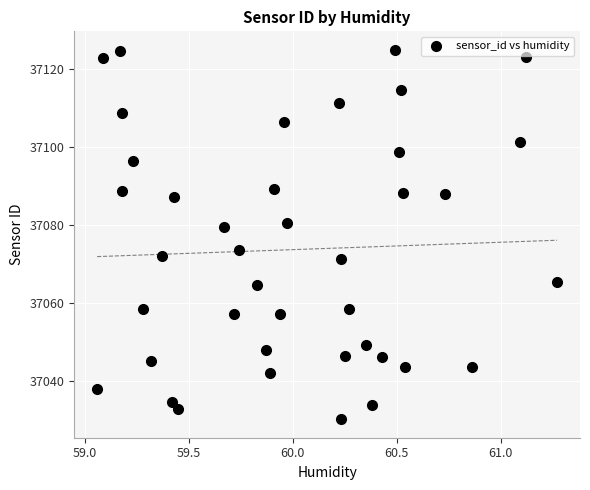

What is the range of Y values (max minus min)?

94.9